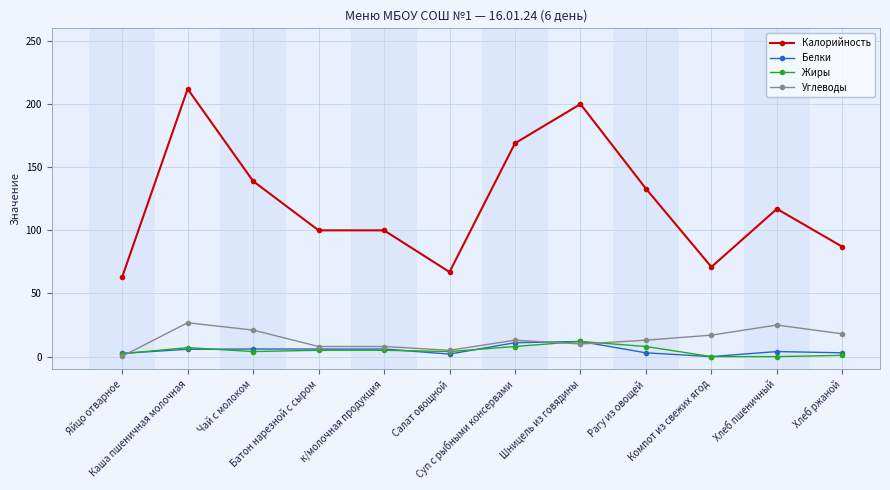

Which series has the largest total across all categories?

Калорийность